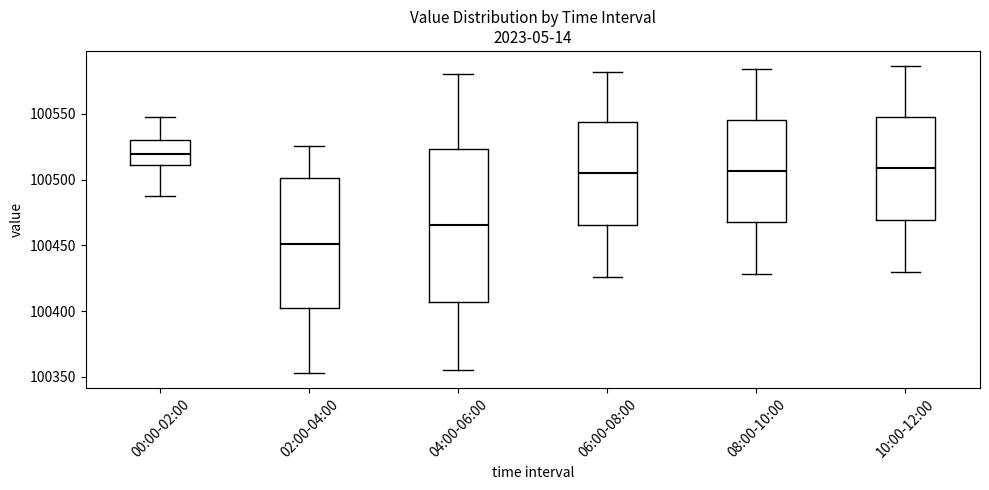

Reading left to right, transcribe this box plot: for each box, give where its median line is, the range the box spans, and where its two whiskers end, as read against the y-axis. The values are not printed on the chart, so give them approximately, as read against the axis.

00:00-02:00: median 100520, box 100510 to 100530, whiskers 100490 to 100545
02:00-04:00: median 100450, box 100400 to 100500, whiskers 100355 to 100525
04:00-06:00: median 100465, box 100405 to 100525, whiskers 100355 to 100580
06:00-08:00: median 100505, box 100465 to 100545, whiskers 100425 to 100580
08:00-10:00: median 100505, box 100465 to 100545, whiskers 100430 to 100585
10:00-12:00: median 100510, box 100470 to 100545, whiskers 100430 to 100585